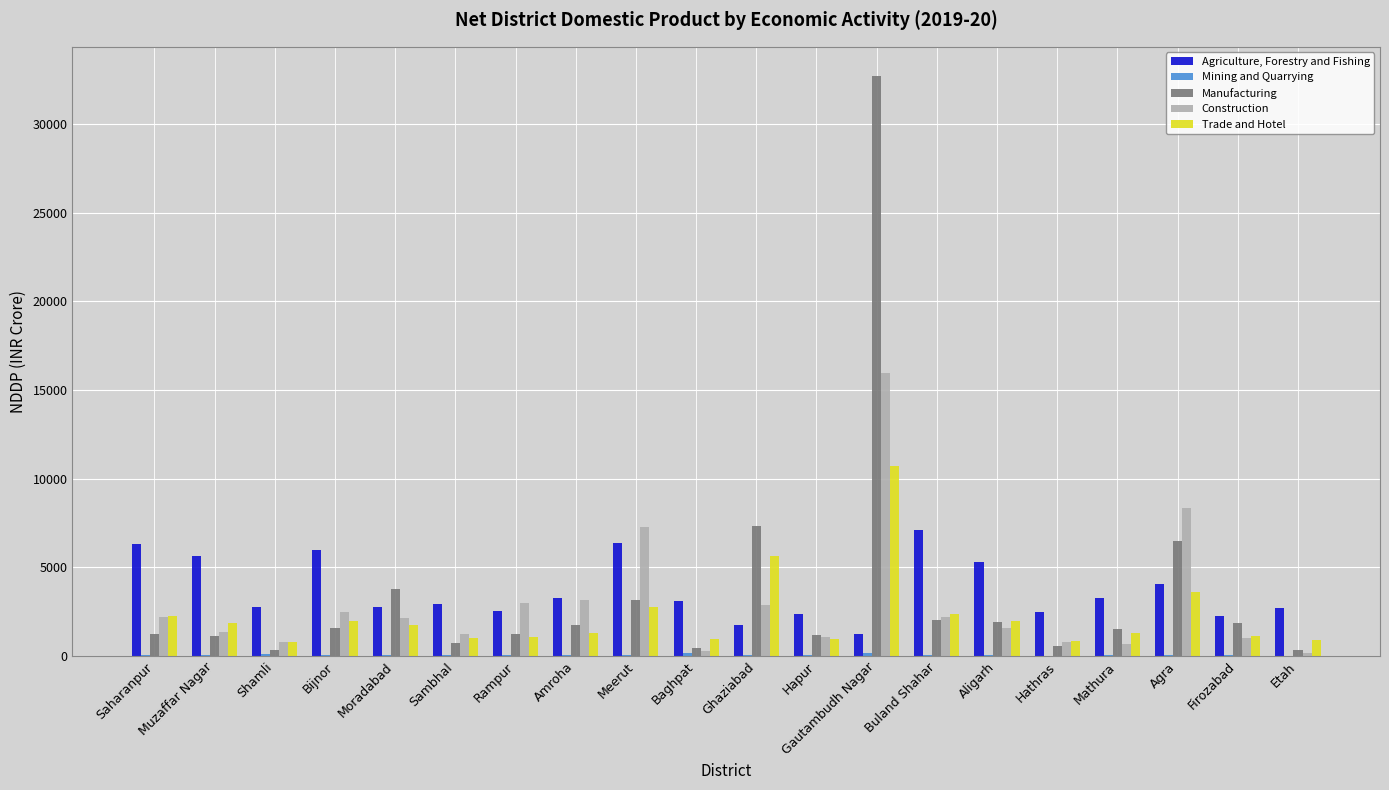

What is the sum of all Construction values?

58457.5